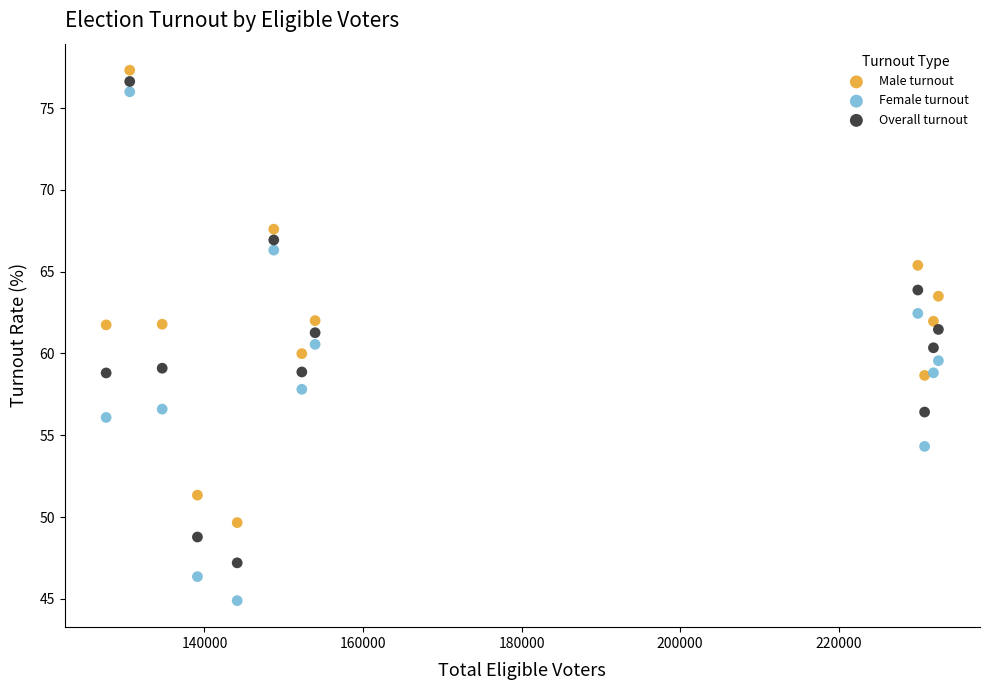

Which series reaches the maximum Y coordinate?

Male turnout